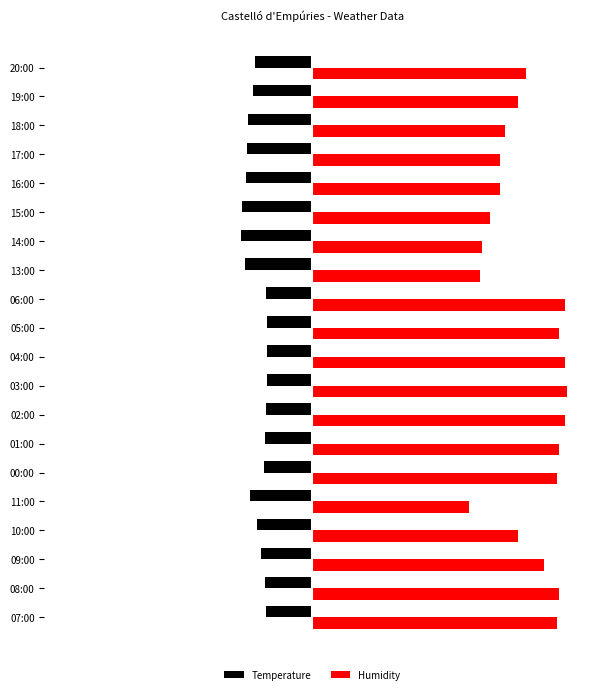

What are all the series names shown in the legend?

Temperature, Humidity